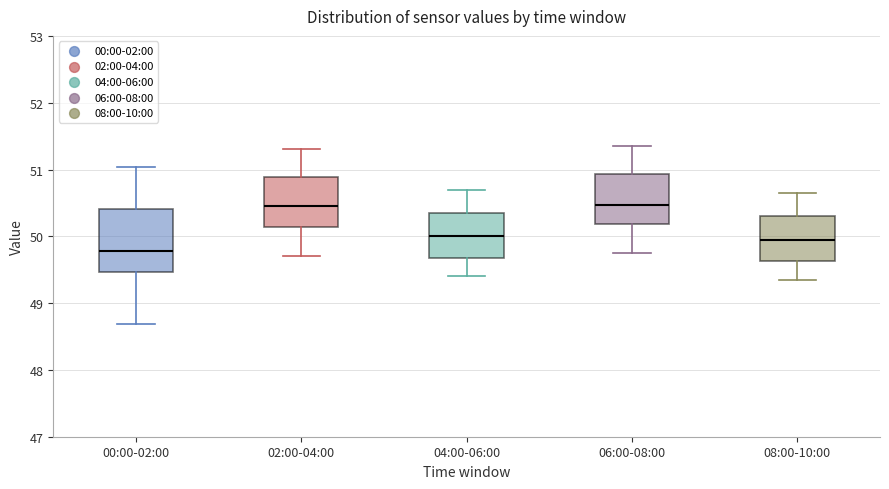

Reading left to right, read every box against the y-axis: the position of its median line, the range the box covers, and the ends of its whiskers. The values are not printed on the chart, so give them approximately, as read against the axis.

00:00-02:00: median 49.8, box 49.5 to 50.4, whiskers 48.7 to 51.0
02:00-04:00: median 50.5, box 50.1 to 50.9, whiskers 49.7 to 51.3
04:00-06:00: median 50.0, box 49.7 to 50.4, whiskers 49.4 to 50.7
06:00-08:00: median 50.5, box 50.2 to 50.9, whiskers 49.8 to 51.4
08:00-10:00: median 50.0, box 49.6 to 50.3, whiskers 49.4 to 50.7